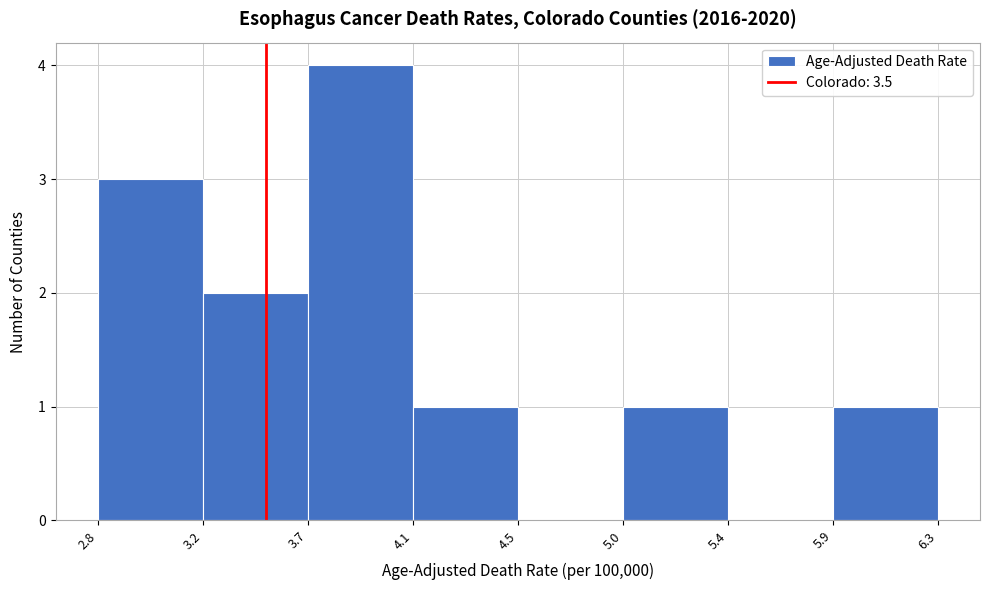

Reading left to right, list all the values displayed in this chart.

2.8=3	3.2=2	3.7=4	4.1=1	4.5=0	5.0=1	5.4=0	5.9=1